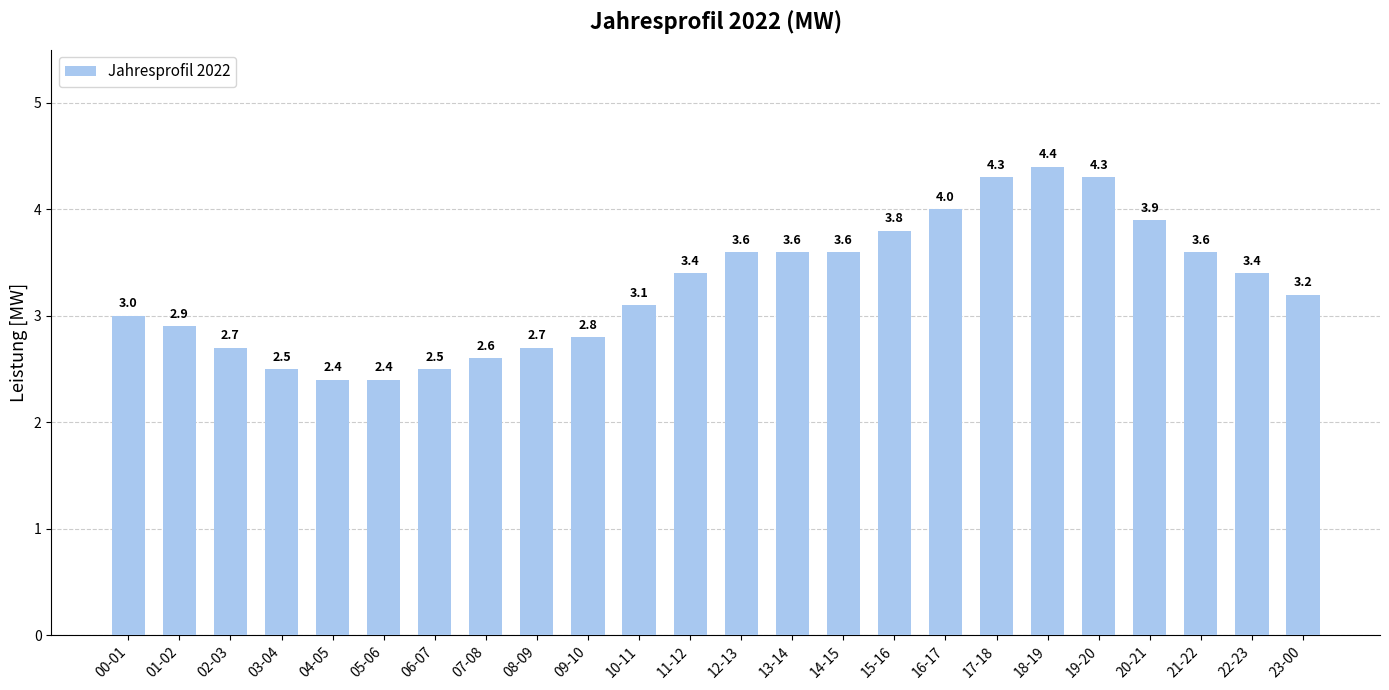

Reading left to right, list all the values displayed in this chart.

3.0	2.9	2.7	2.5	2.4	2.4	2.5	2.6	2.7	2.8	3.1	3.4	3.6	3.6	3.6	3.8	4.0	4.3	4.4	4.3	3.9	3.6	3.4	3.2